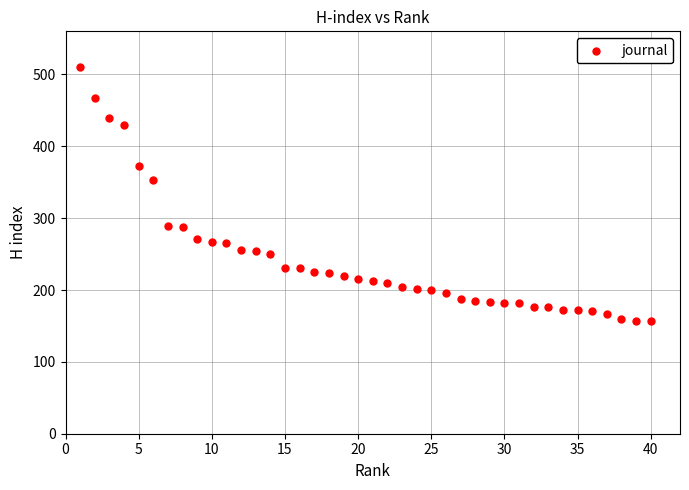

What Y value in the scatter plot is closest to 334?

353